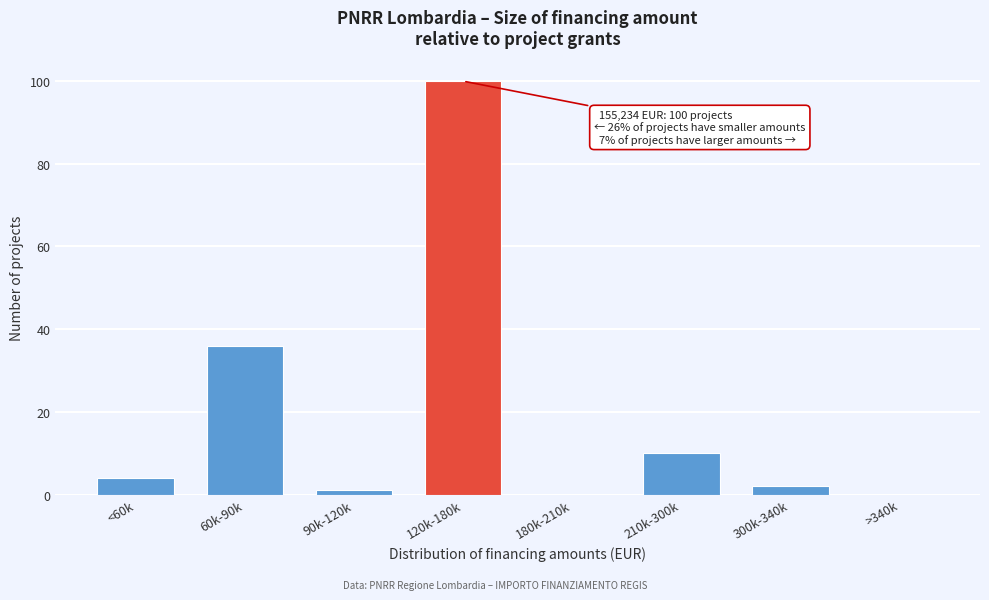

Reading left to right, extract all data points from this chart.

<60k=4	60k-90k=36	90k-120k=1	120k-180k=100	180k-210k=0	210k-300k=10	300k-340k=2	>340k=0